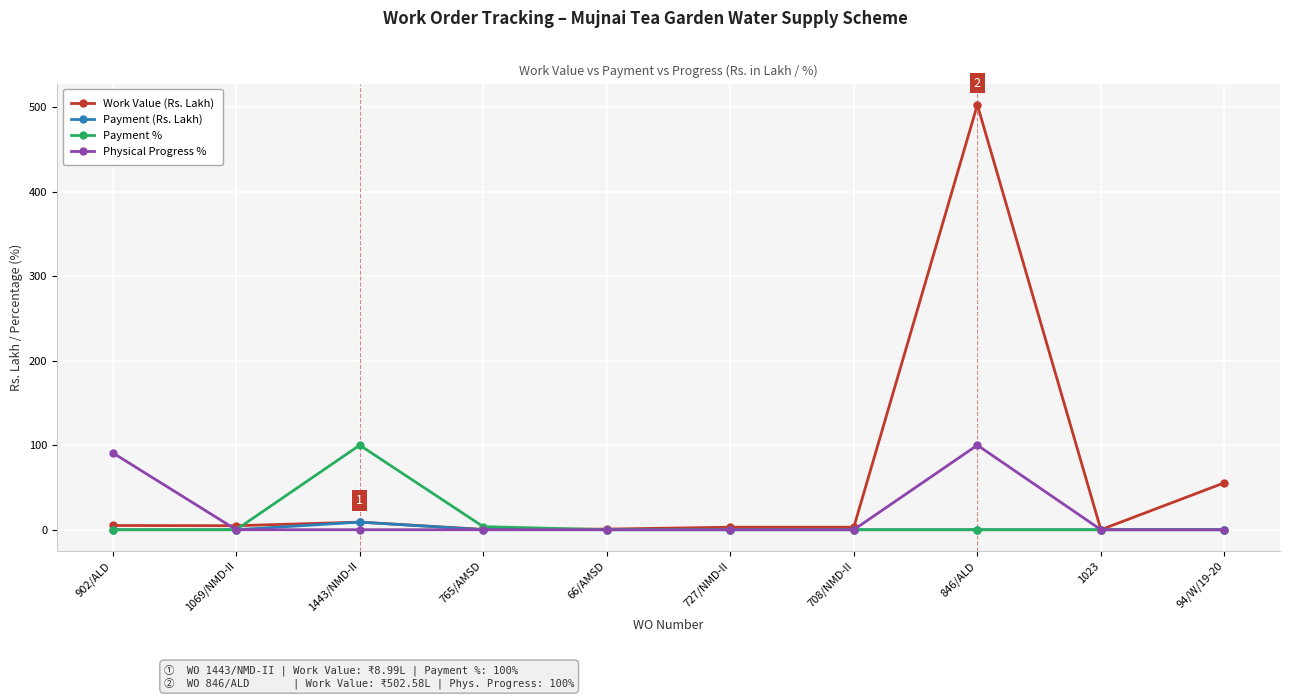

Which category has the highest value in the Work Value (Rs. Lakh) series?

846/ALD